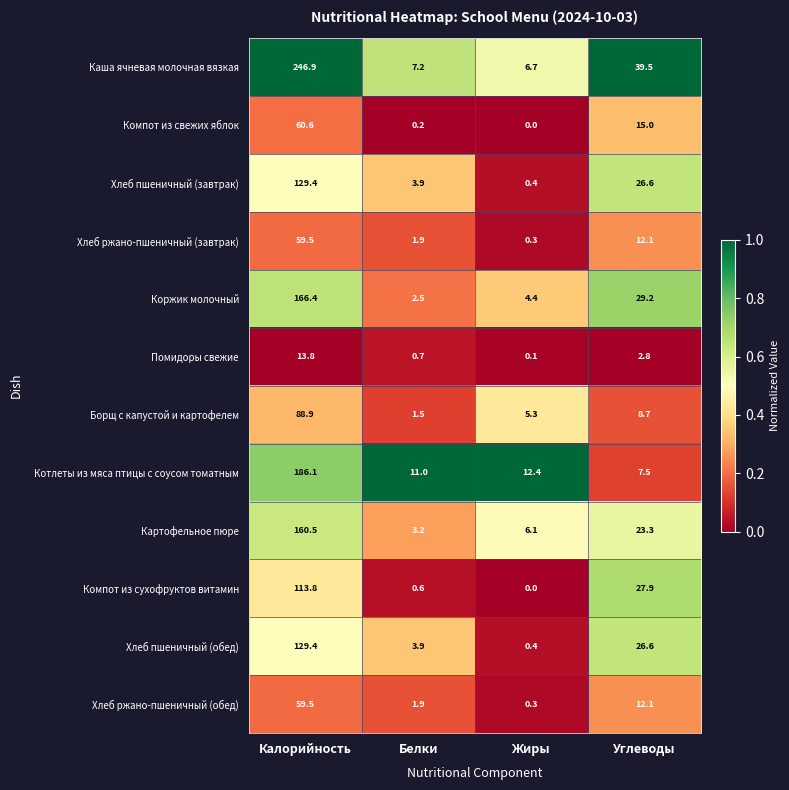

At which category is the sum across all series the highest?

Калорийность